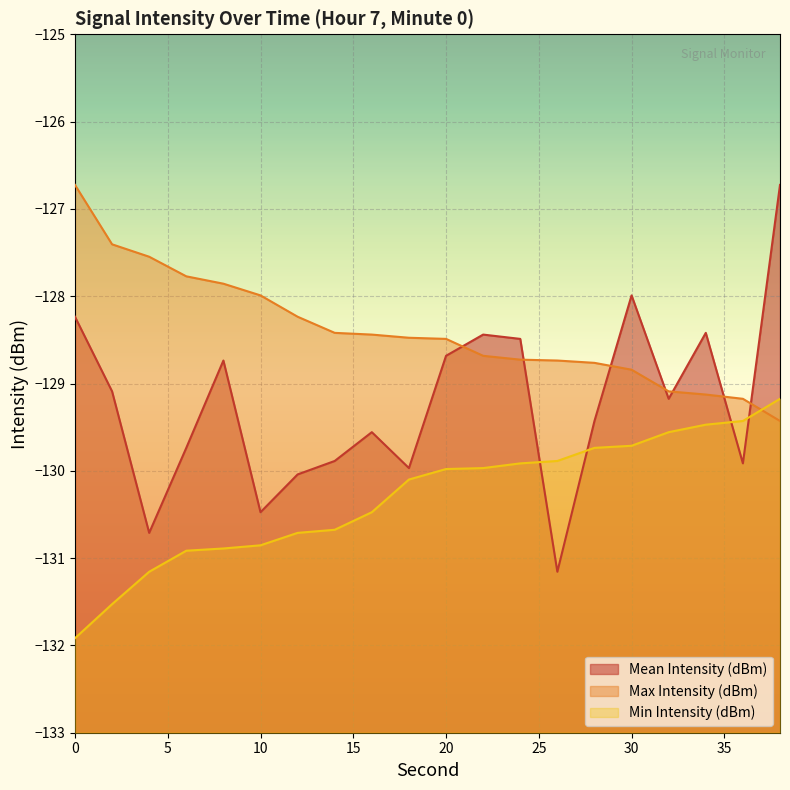

What value does the Min Intensity (dBm) series have at 4?

-131.2